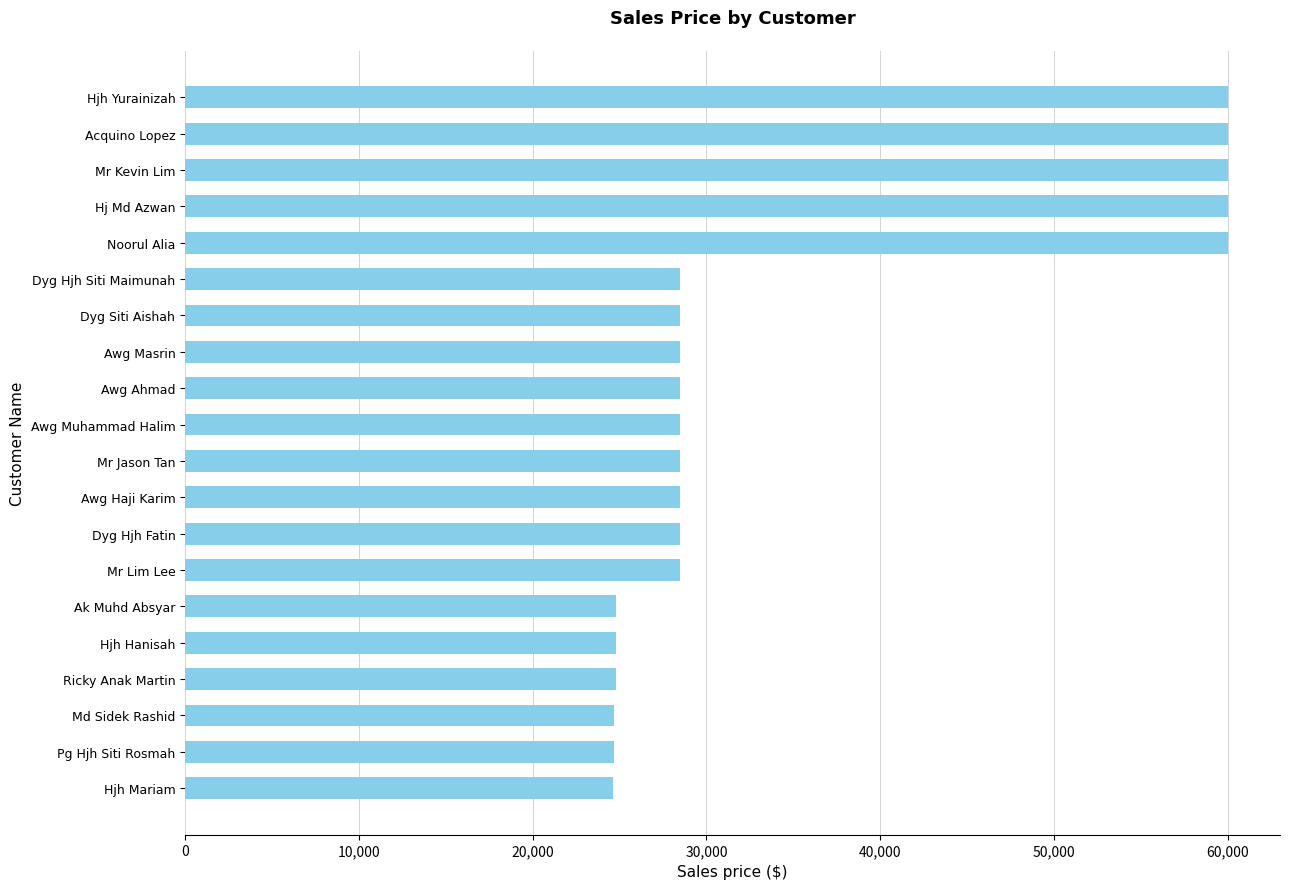

What is the smallest value displayed?

24600